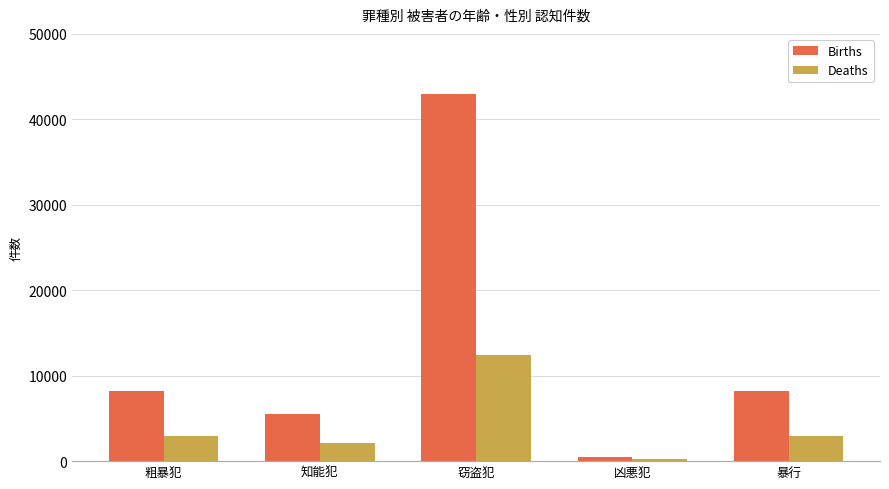

What is the greatest value displayed?

42964